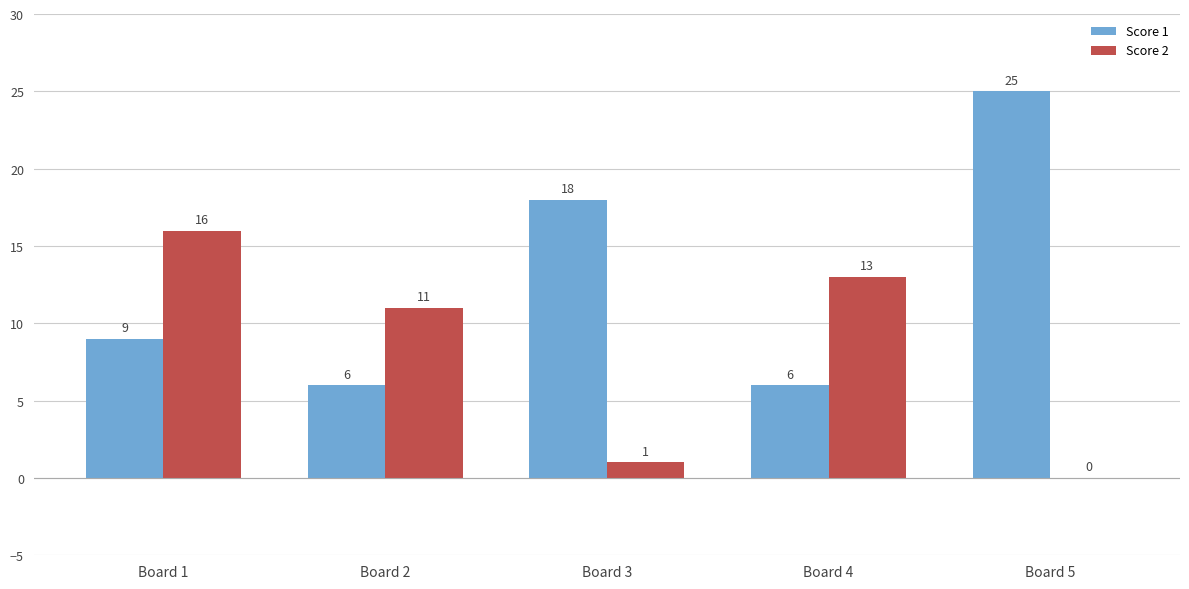

Are the bars grouped side by side (vs. stacked)?

Yes